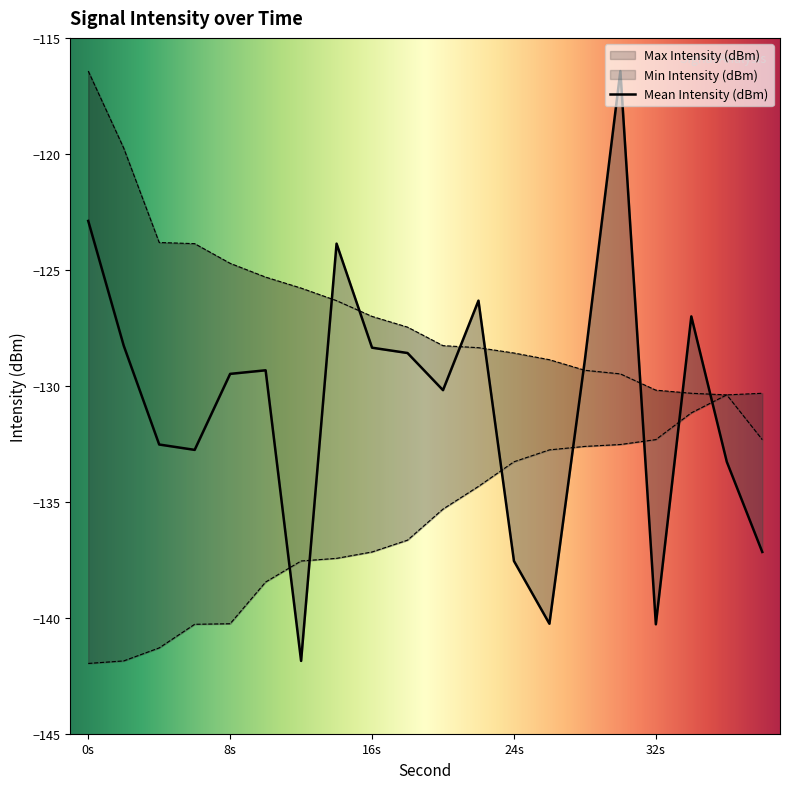

Rank the series at 26 from lowest to highest value.

Mean Intensity (dBm), Min Intensity (dBm), Max Intensity (dBm)